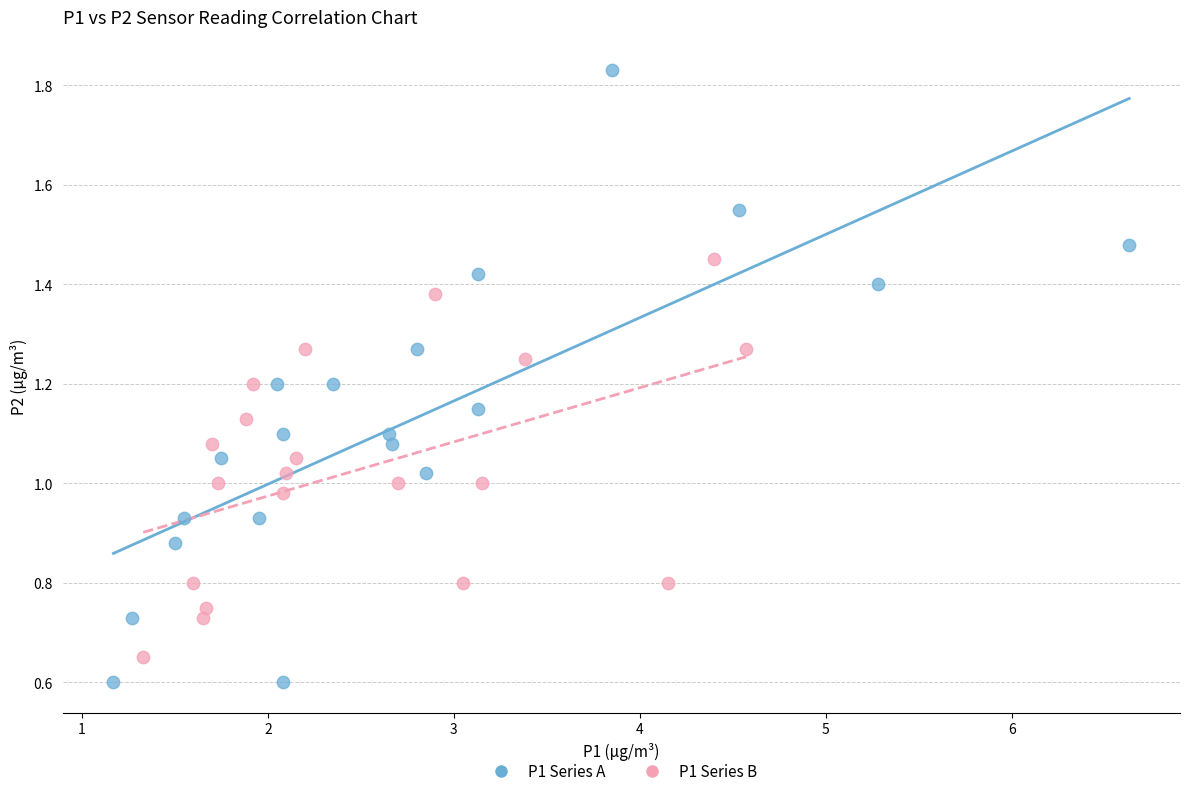

What are all the series names shown in the legend?

P1 Series A, P1 Series B